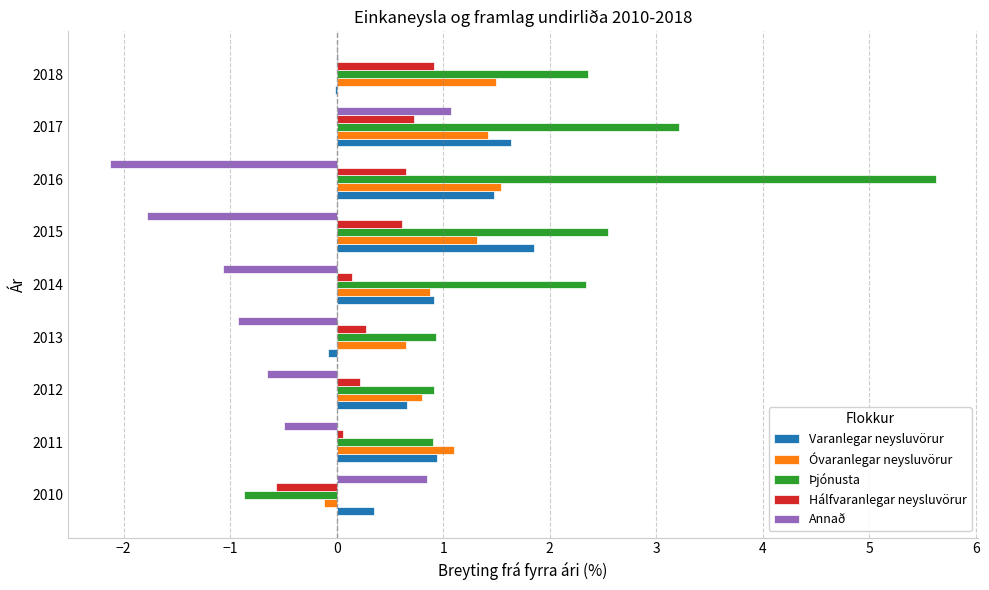

Is the value of Hálfvaranlegar neysluvörur at 2017 greater than the value of Varanlegar neysluvörur at 2011?

No